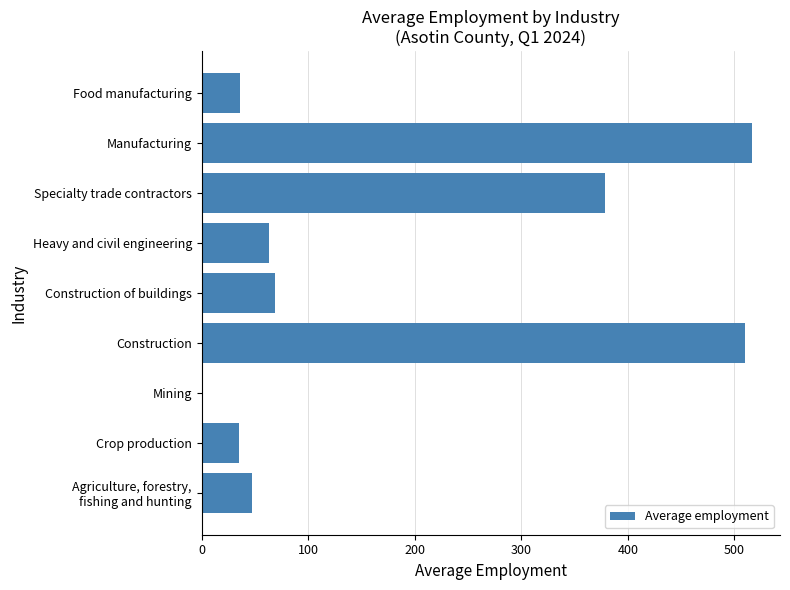

What is the greatest value displayed?

517